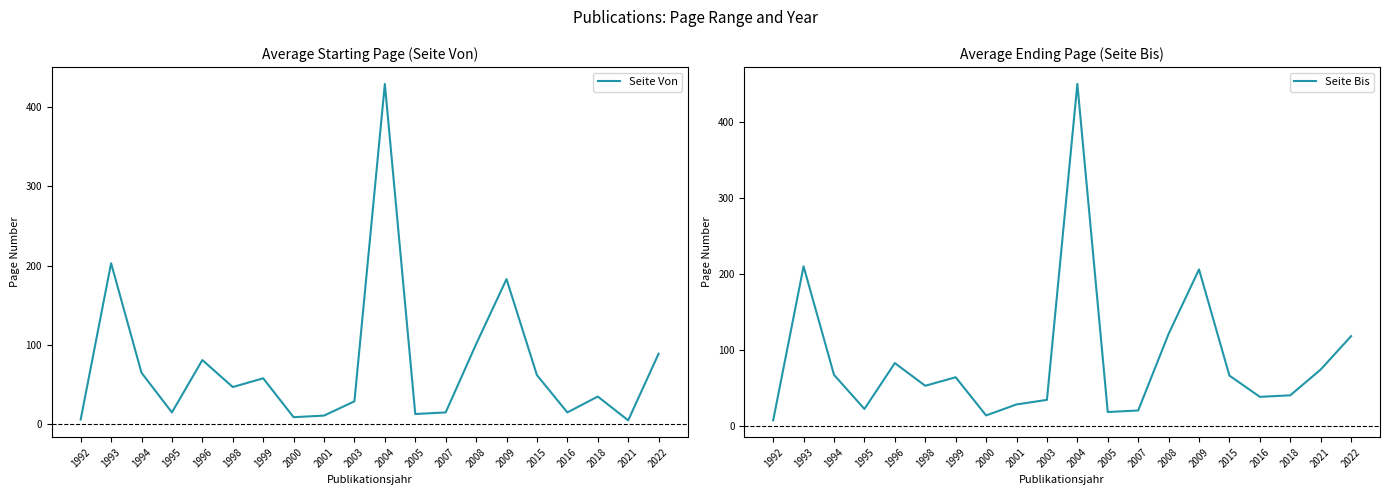

True or false: Seite Bis and Seite Von intersect in this chart.

False